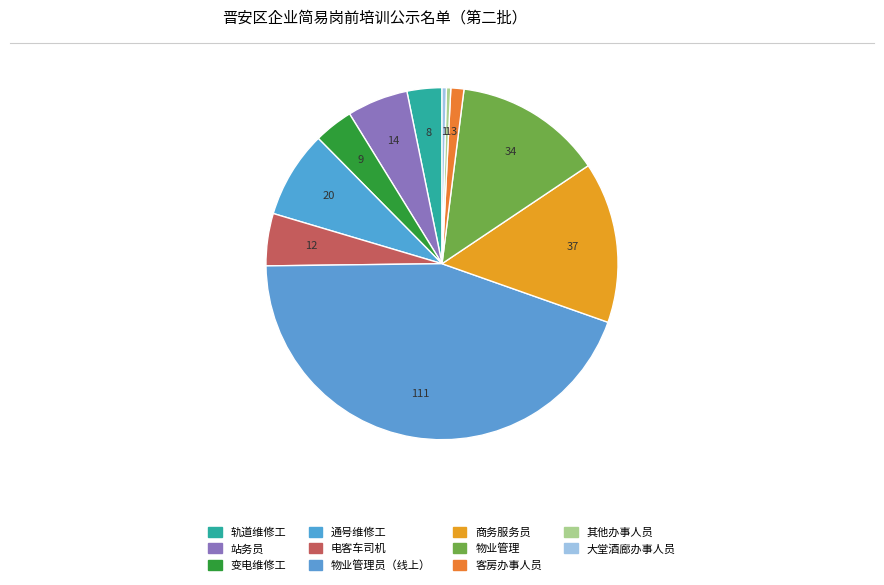

Is there any slice that represents more than half of the pie?

No